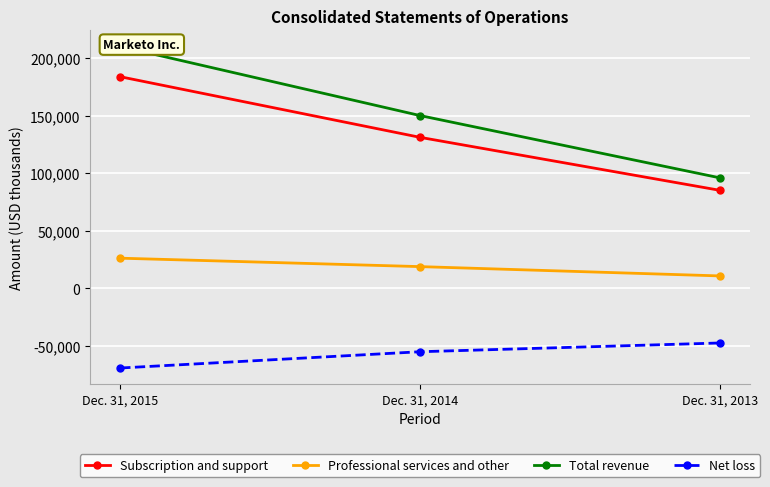

Count the number of categories in the chart.

3